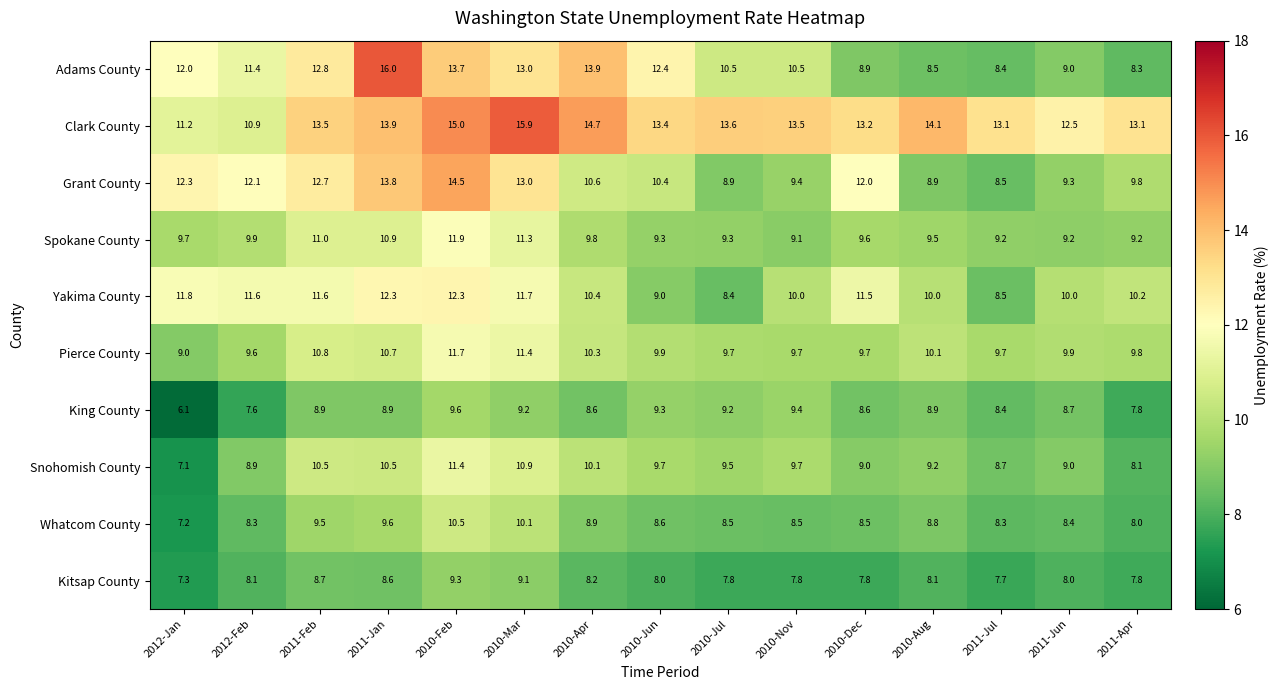

Which series has the largest total across all categories?

Clark County